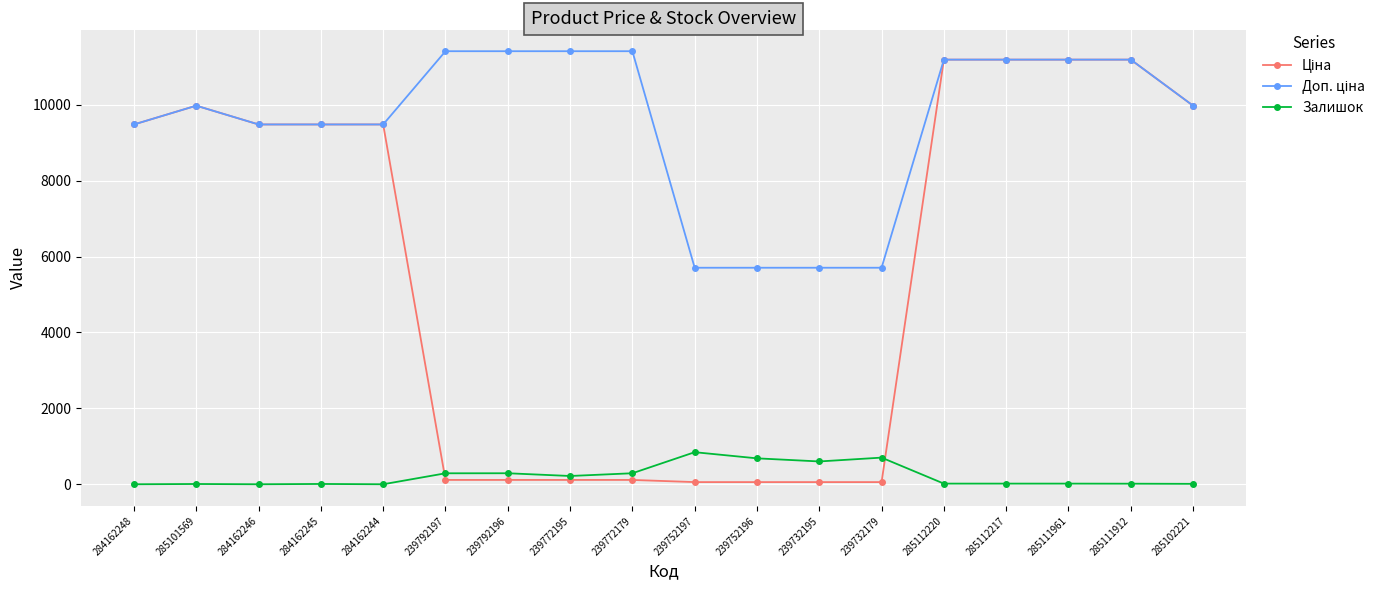

What is the total value across all series at 284162248?

18960.1